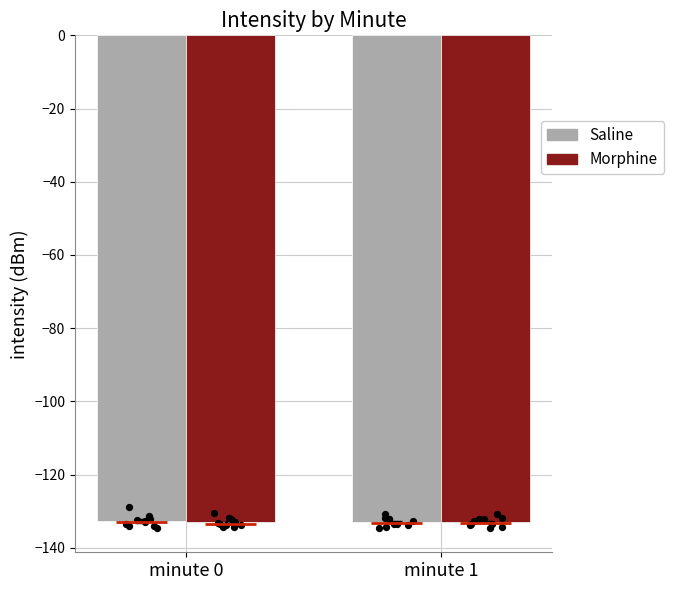

Which series has the widest spread of Y values?

Saline